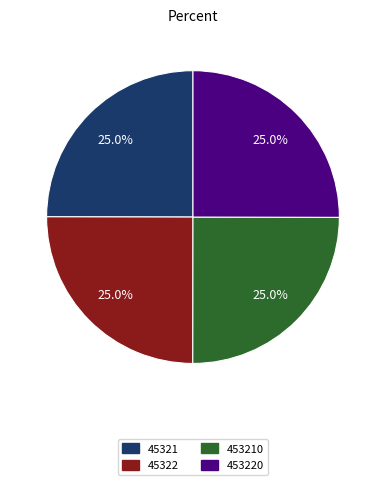

Is there any slice that represents more than half of the pie?

No